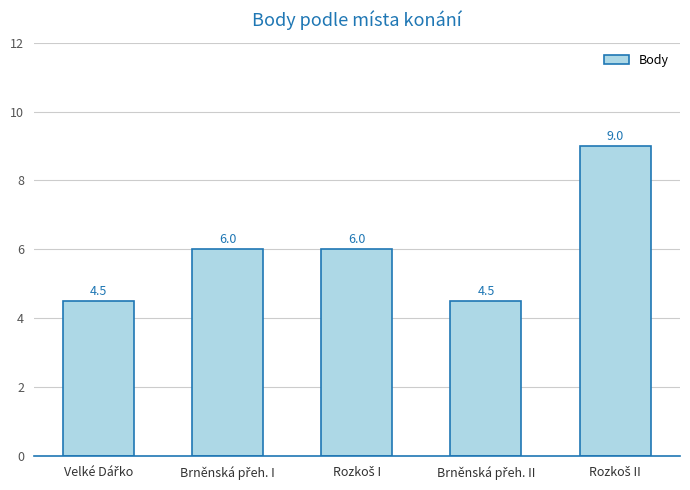

What is the difference between the maximum and minimum values?

4.5